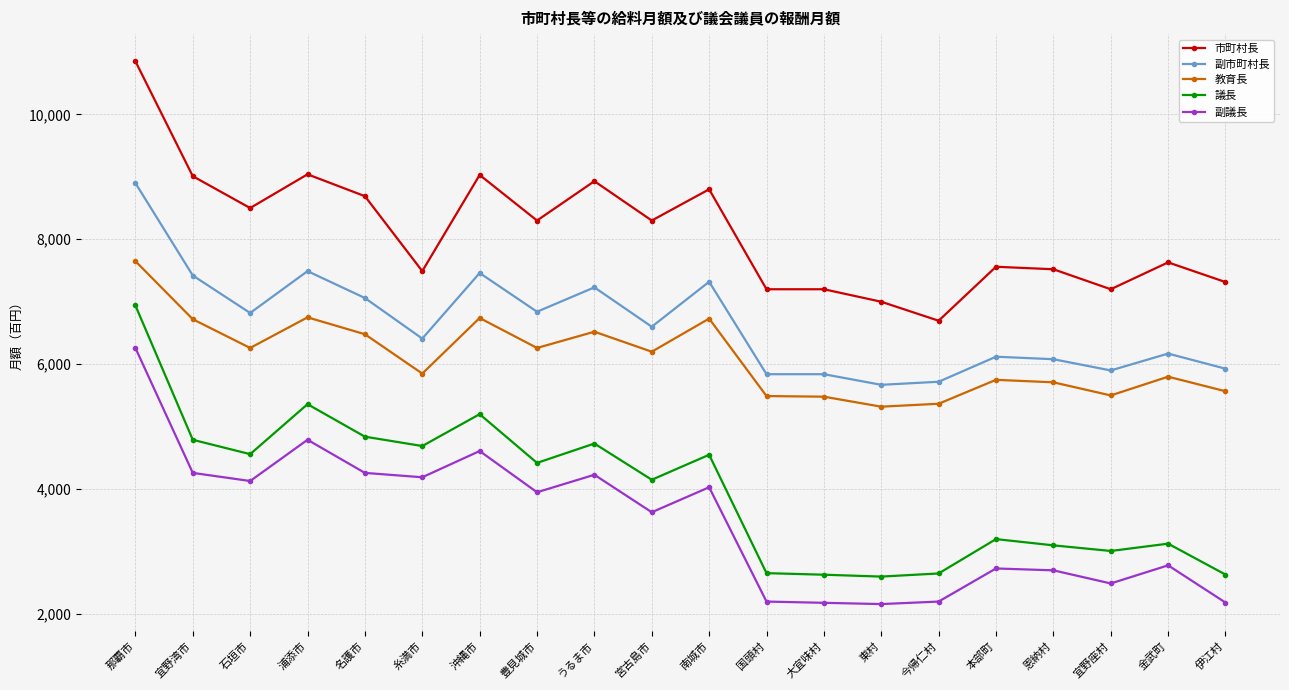

Where is the first local minimum for 議長?

石垣市